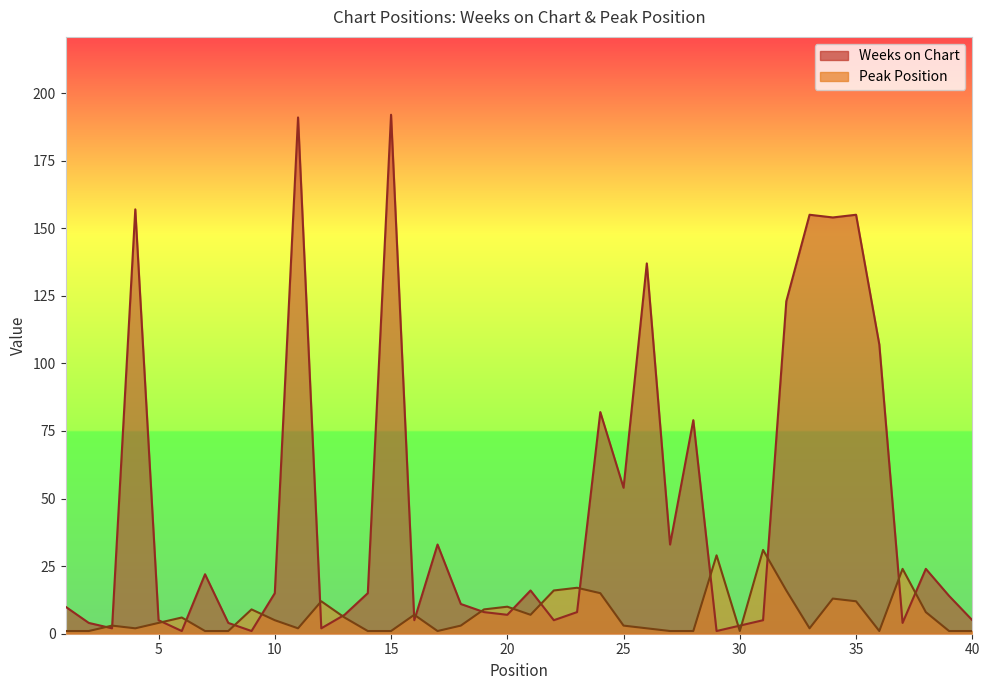

The value of Weeks on Chart at 14 is 15. True or false?

True